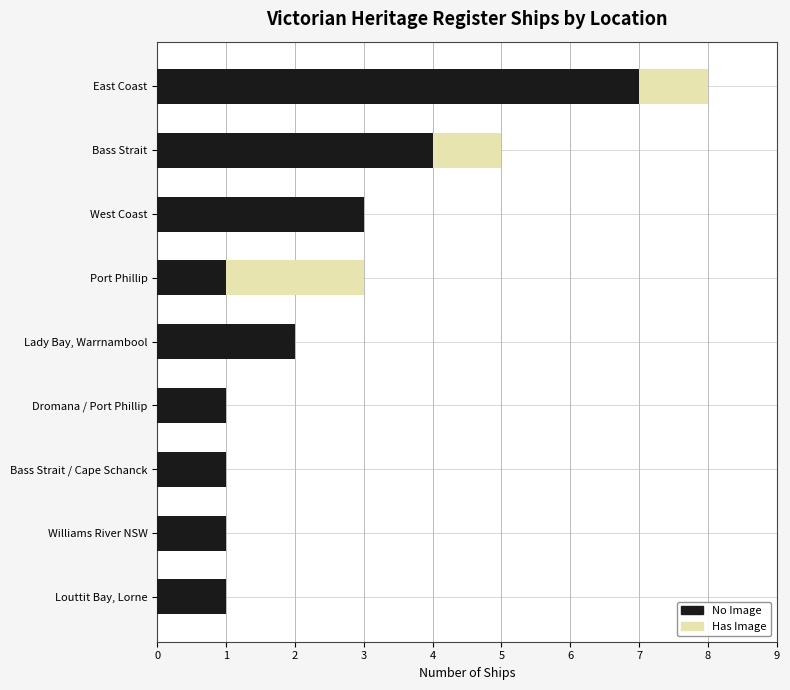

How many categories are shown in the chart?

9